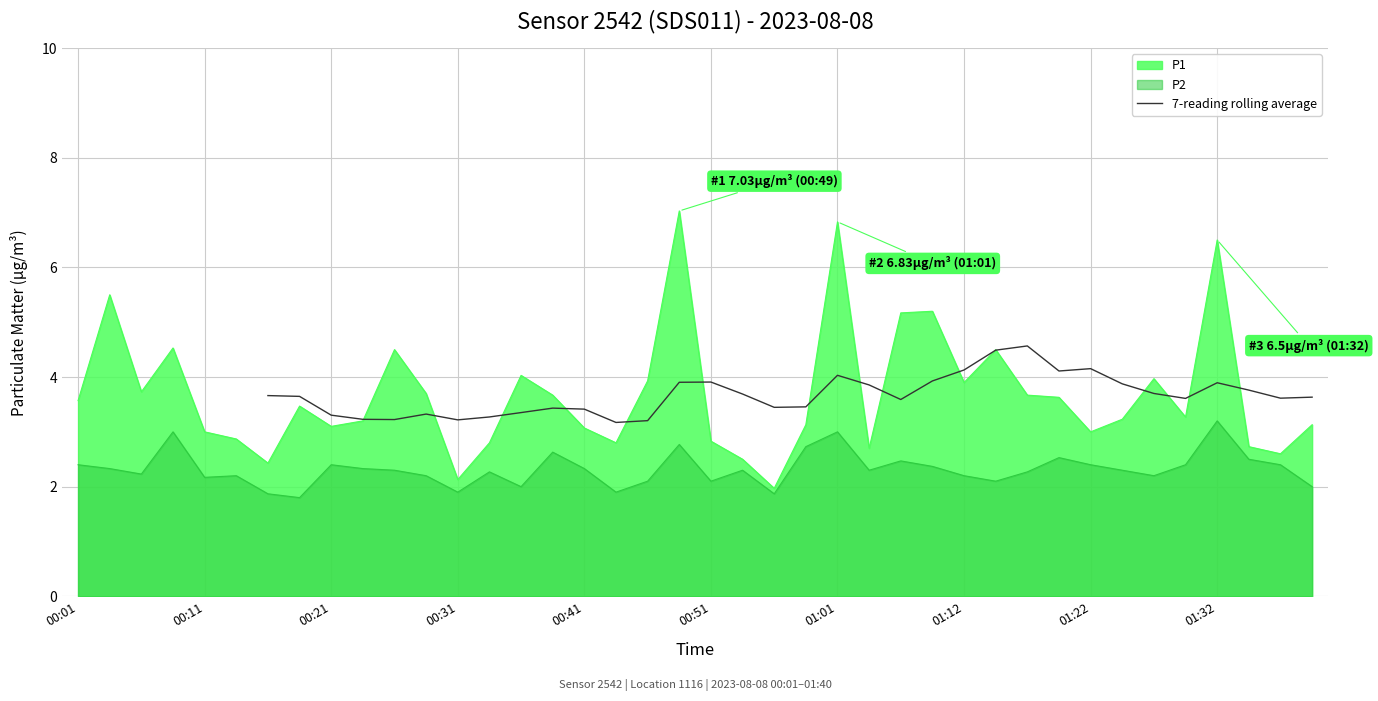

What is the ratio of the value at 23 to the value at 15?

1.0